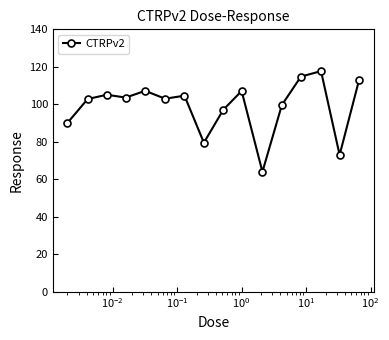

What is the difference between the maximum and minimum values?

53.7